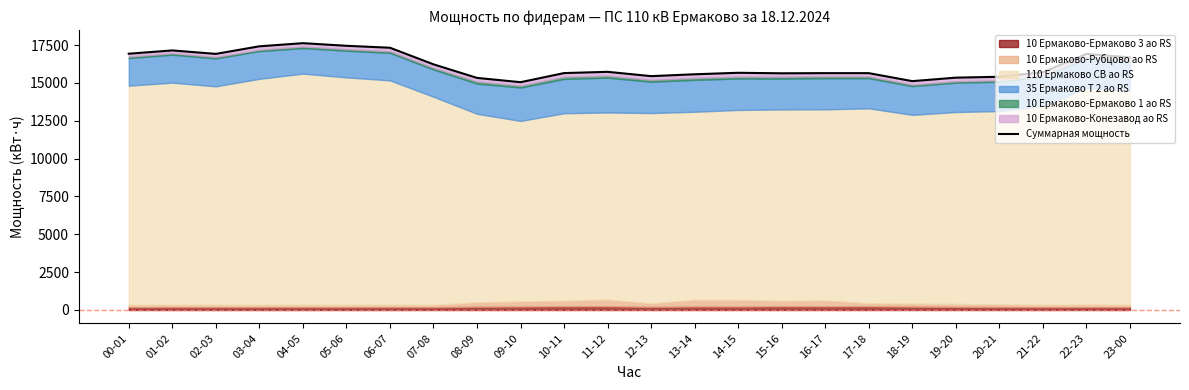

At which label is the value closest to 16333?

07-08